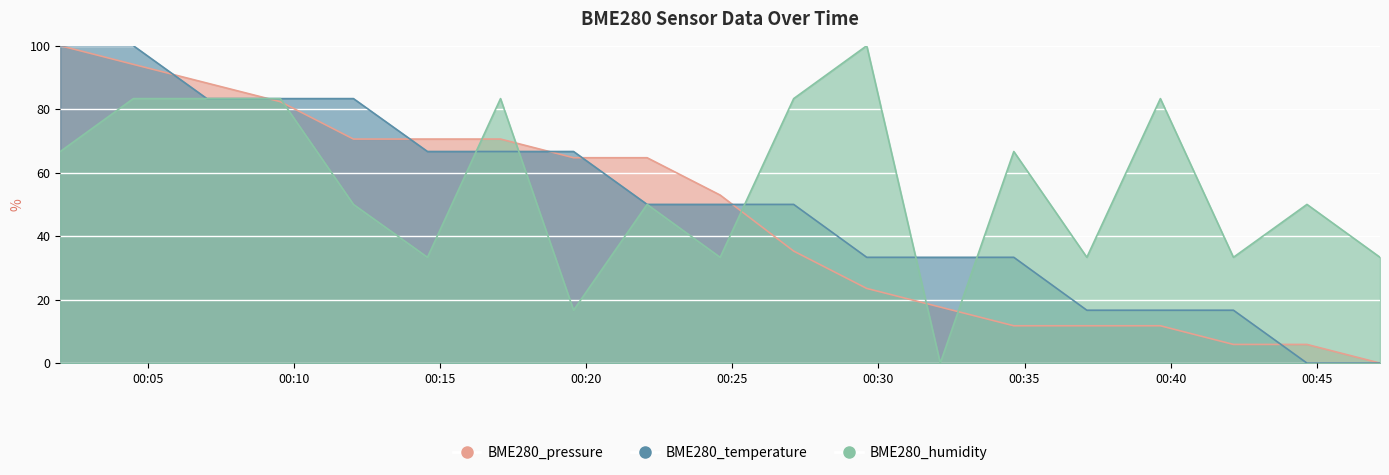

Which category has the highest value in the BME280_pressure series?

2020/10/13 00:02:00